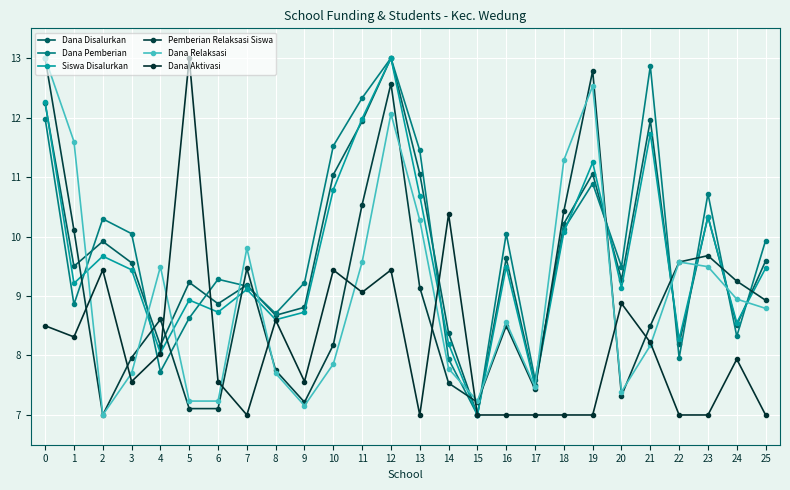

How many values in the Dana Relaksasi series exceed 8?

15